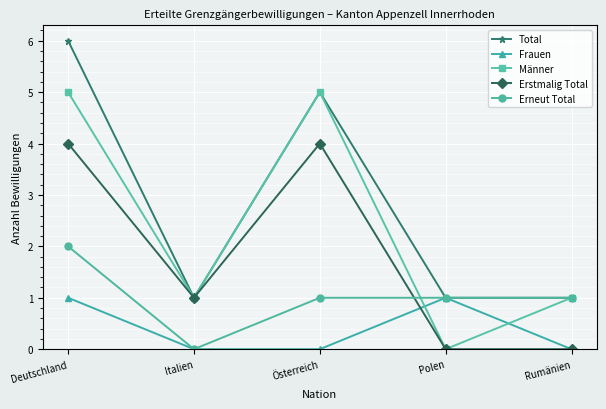

At which label does Erneut Total reach its minimum?

Italien